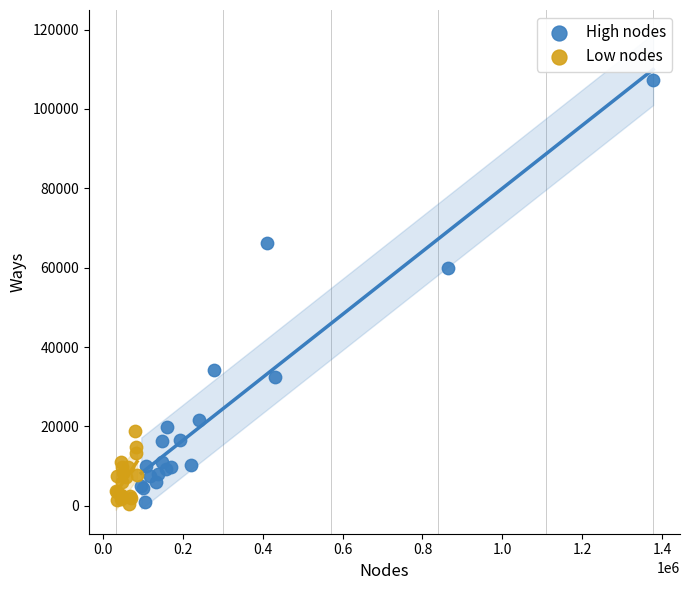

Which series has the widest spread of Y values?

High nodes